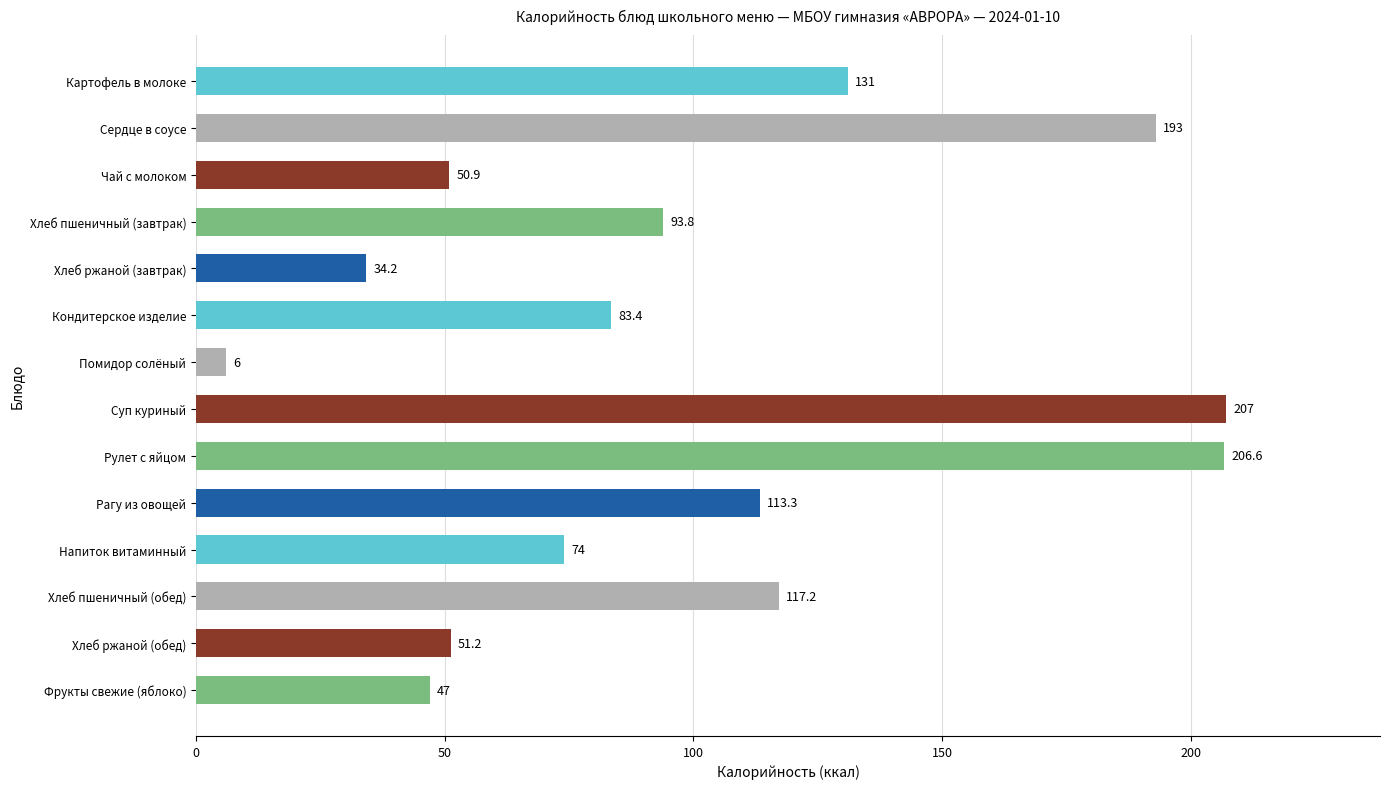

List the labels in order of value, smallest first.

Помидор солёный, Хлеб ржаной (завтрак), Фрукты свежие (яблоко), Чай с молоком, Хлеб ржаной (обед), Напиток витаминный, Кондитерское изделие, Хлеб пшеничный (завтрак), Рагу из овощей, Хлеб пшеничный (обед), Картофель в молоке, Сердце в соусе, Рулет с яйцом, Суп куриный